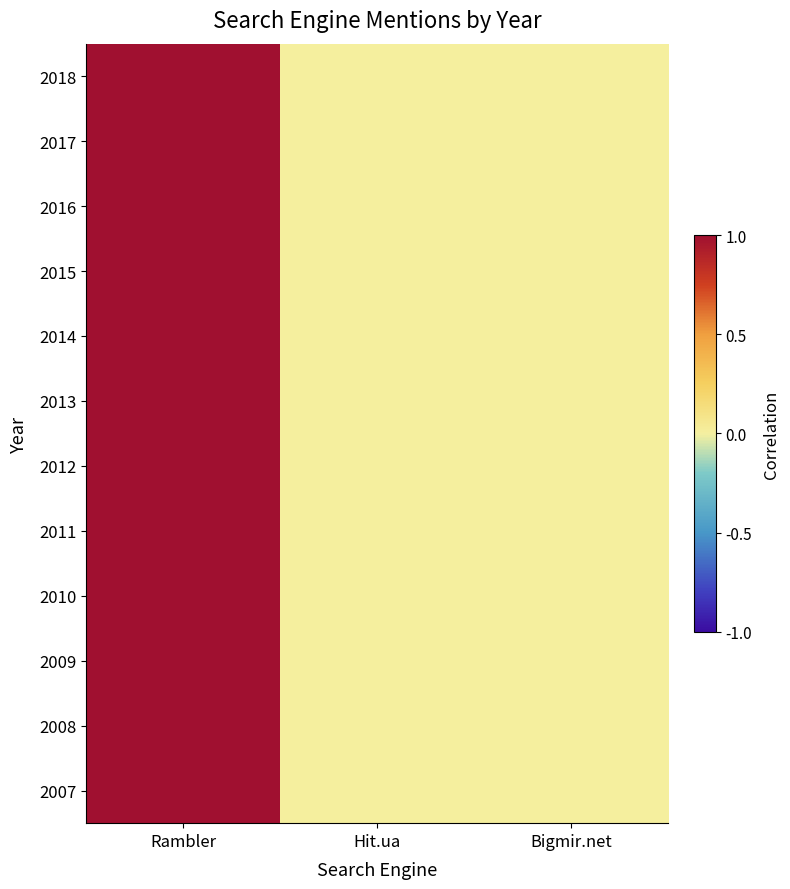

List the series in order of their peak value, lowest first.

2018, 2017, 2016, 2015, 2014, 2013, 2012, 2011, 2010, 2009, 2008, 2007